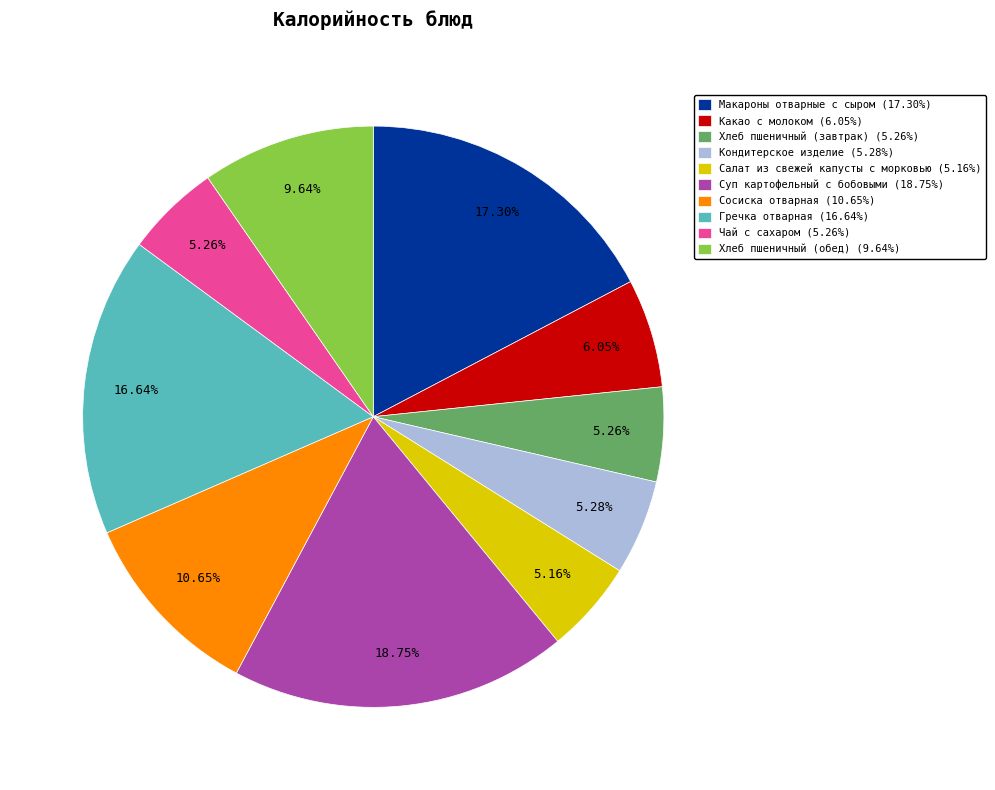

To the nearest percent, what is the difference between the largest and smallest slice percentages?

14%